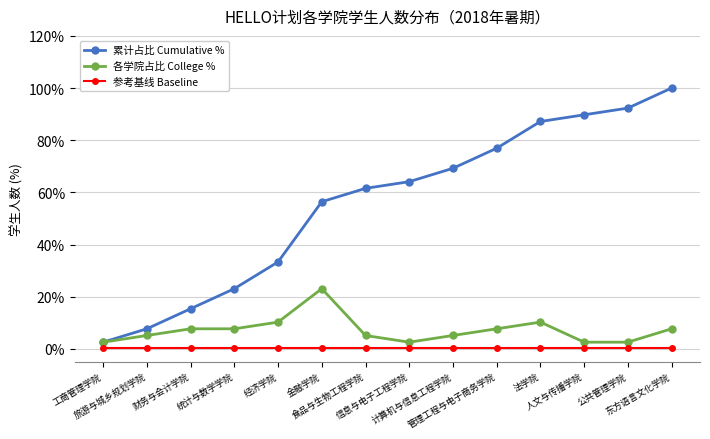

What value does the 参考基线 Baseline series have at 公共管理学院?

0.5